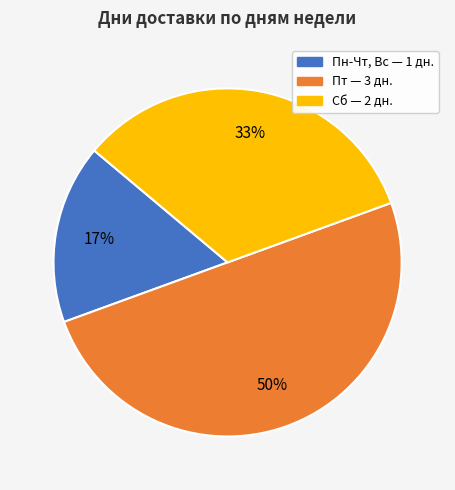

To the nearest percent, what percentage of the pie is Пт?

50%